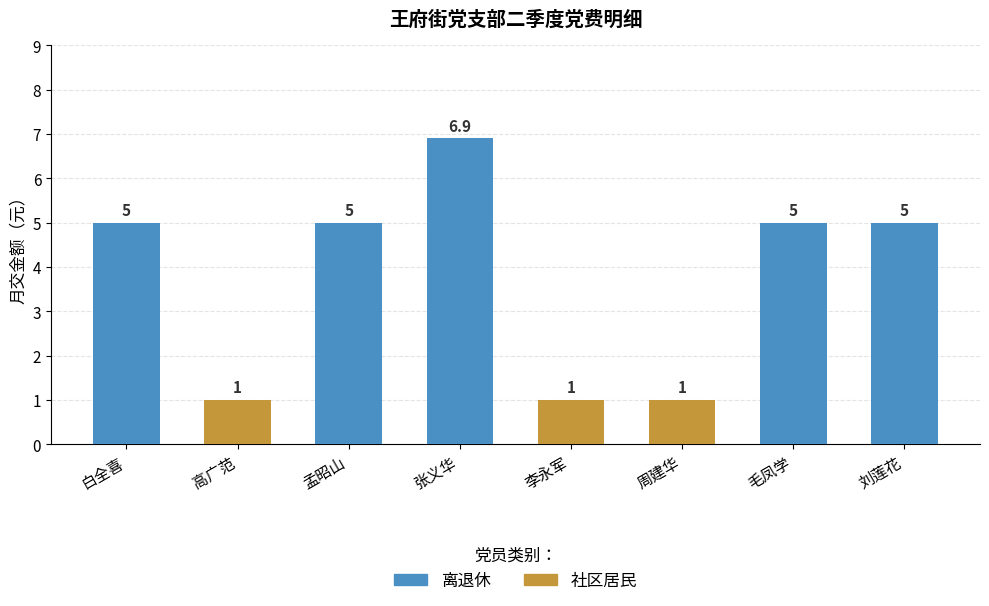

How many data points are less than 5?

3